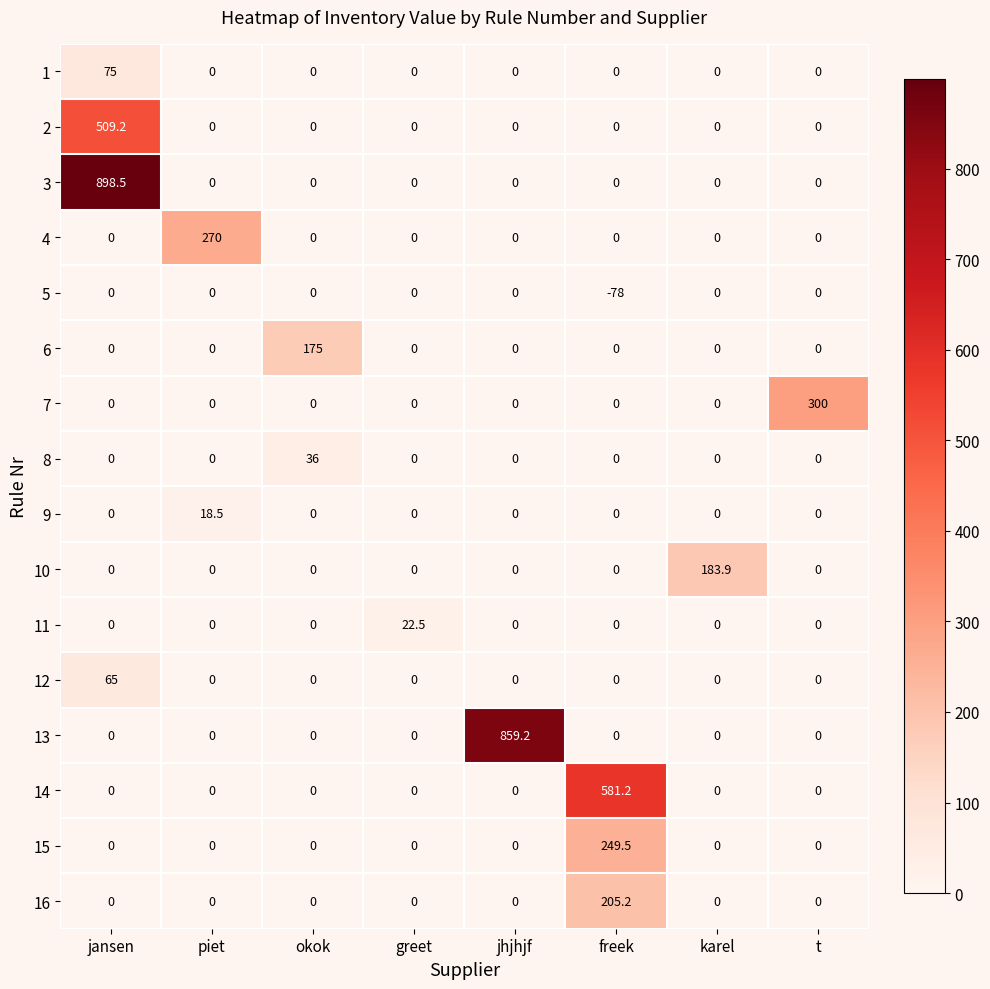

How many data points does each series have?

8